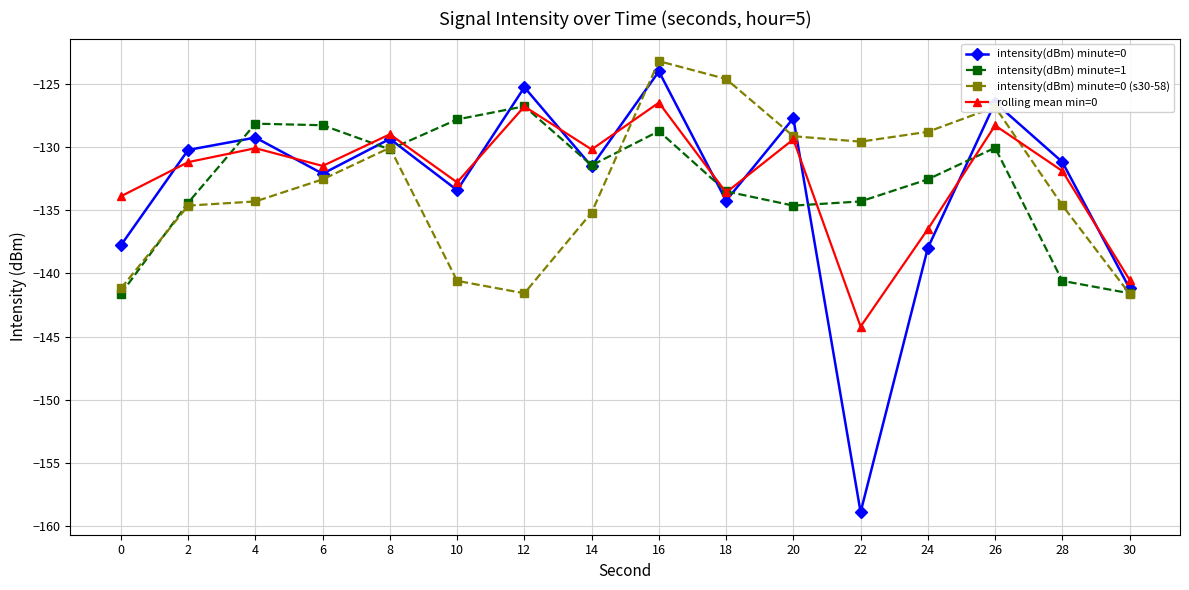

What value does the intensity(dBm) minute=1 series have at 12?

-126.8